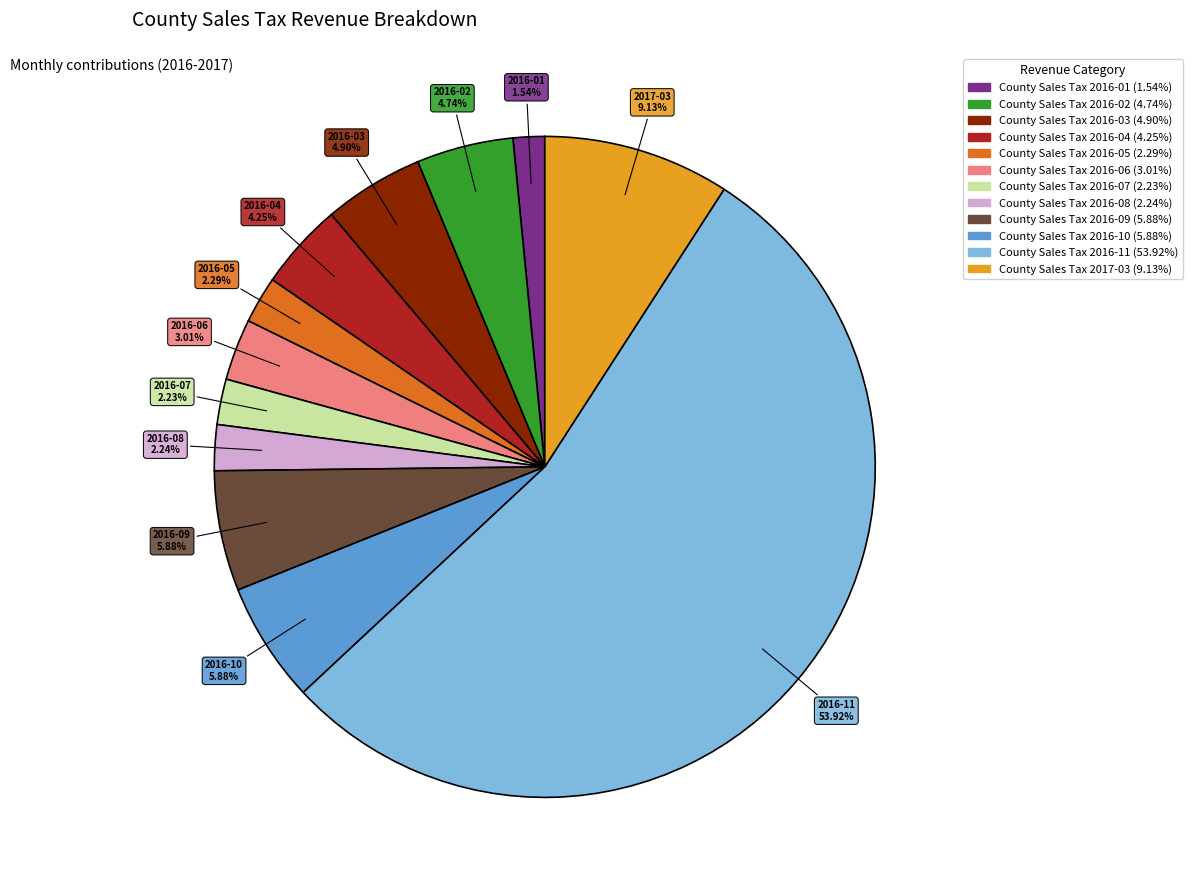

How many slices are in this pie chart?

12